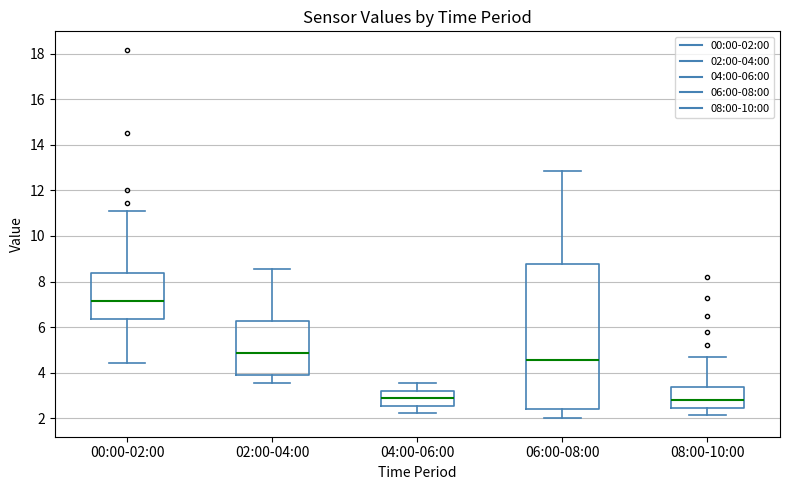

Where does the upper whisker of the box for 06:00-08:00 end on the y-axis? The values are not printed on the chart, so give them approximately, as read against the axis.

12.8